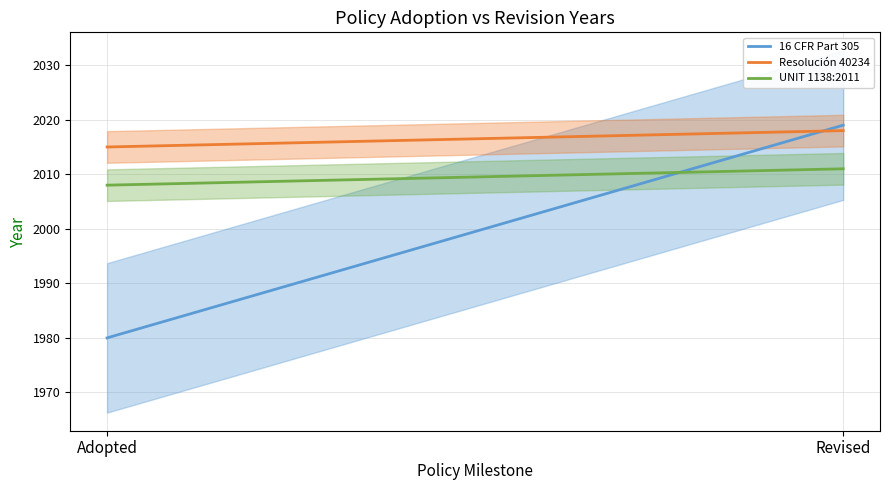

Is the value of 16 CFR Part 305 at Revised greater than the value of UNIT 1138:2011 at Revised?

Yes